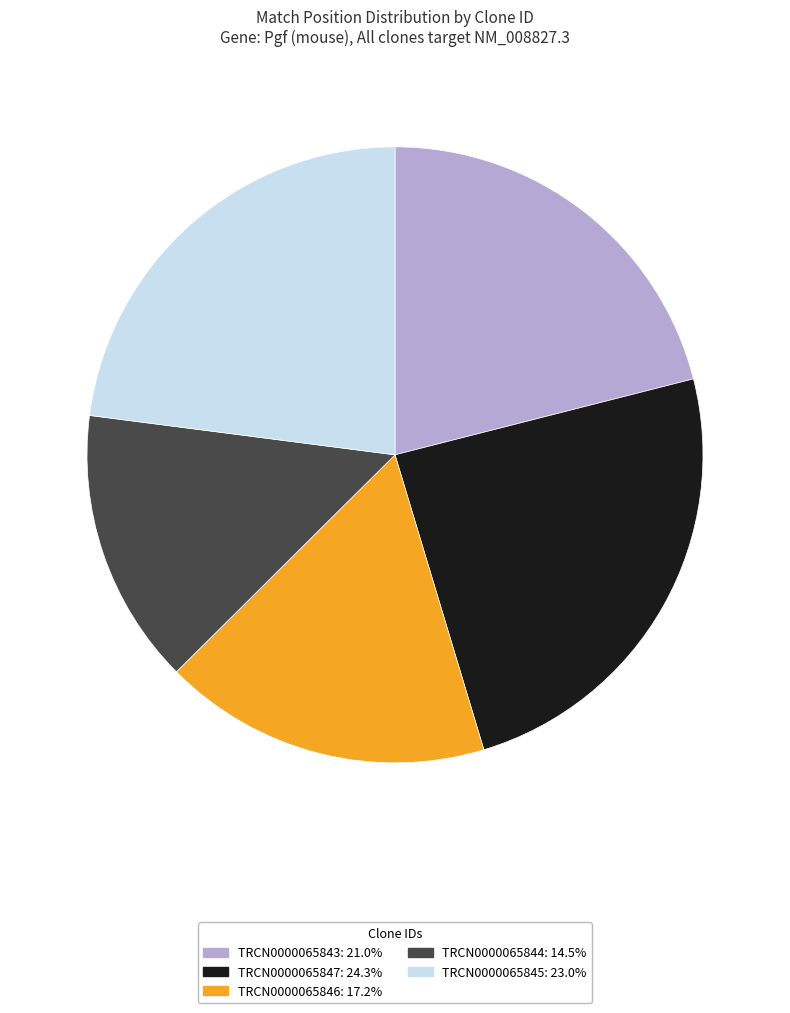

Count the number of slices in the pie.

5